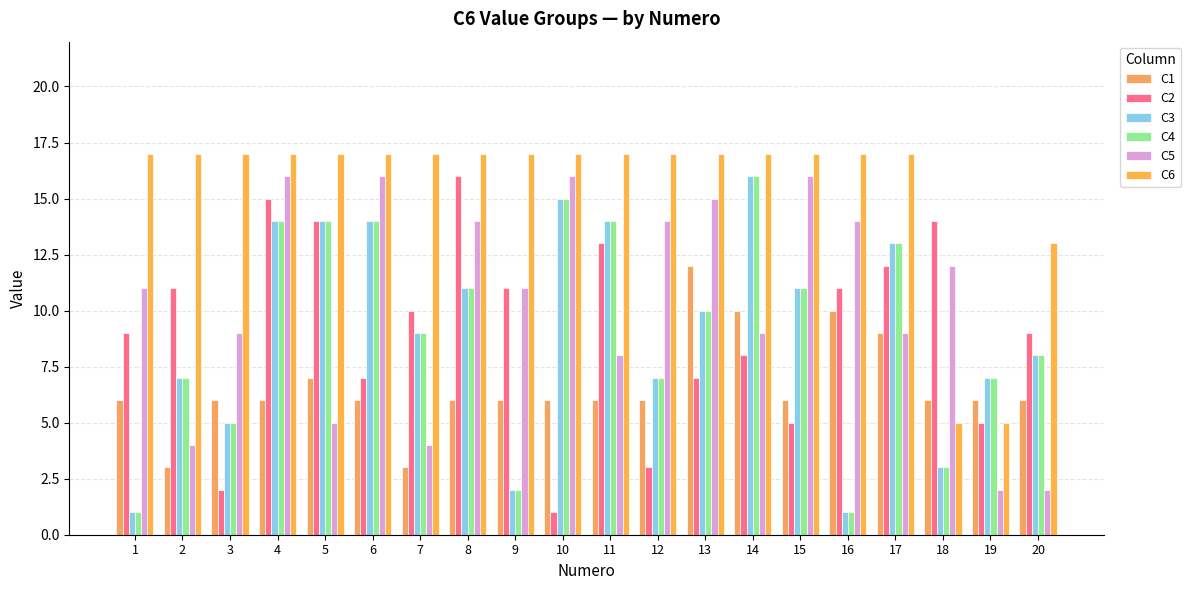

What is the spread (max minus min) of values at 7?

14